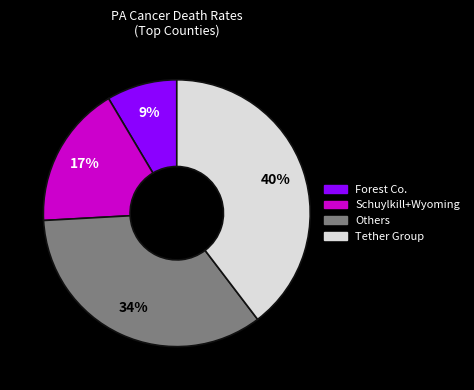

To the nearest percent, what is the average slice percentage?

25%